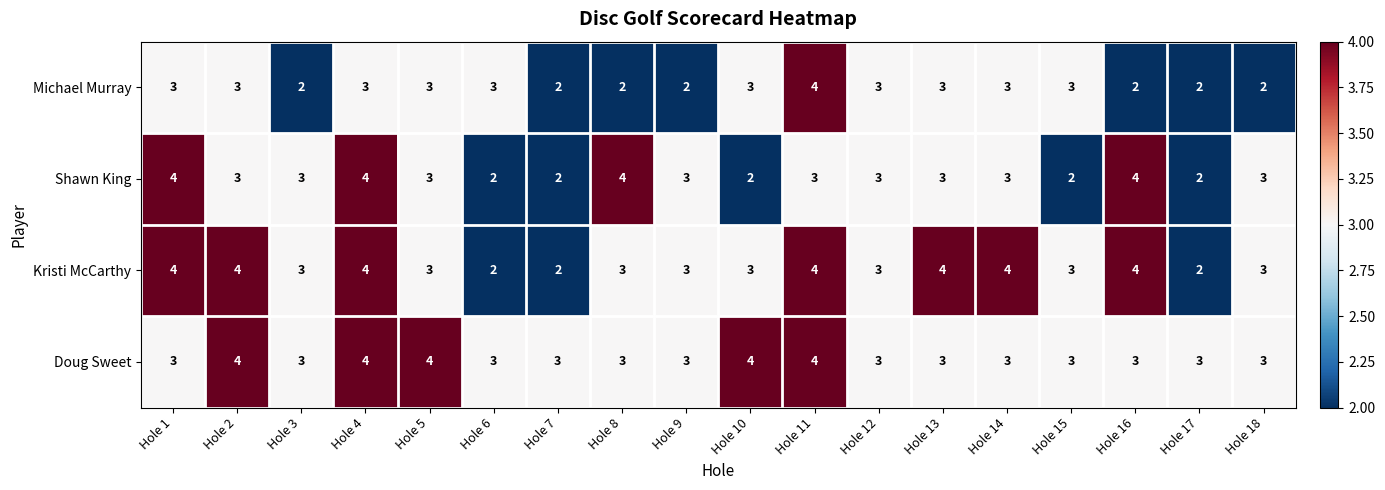

The value of Doug Sweet at Hole 1 is 3. True or false?

True